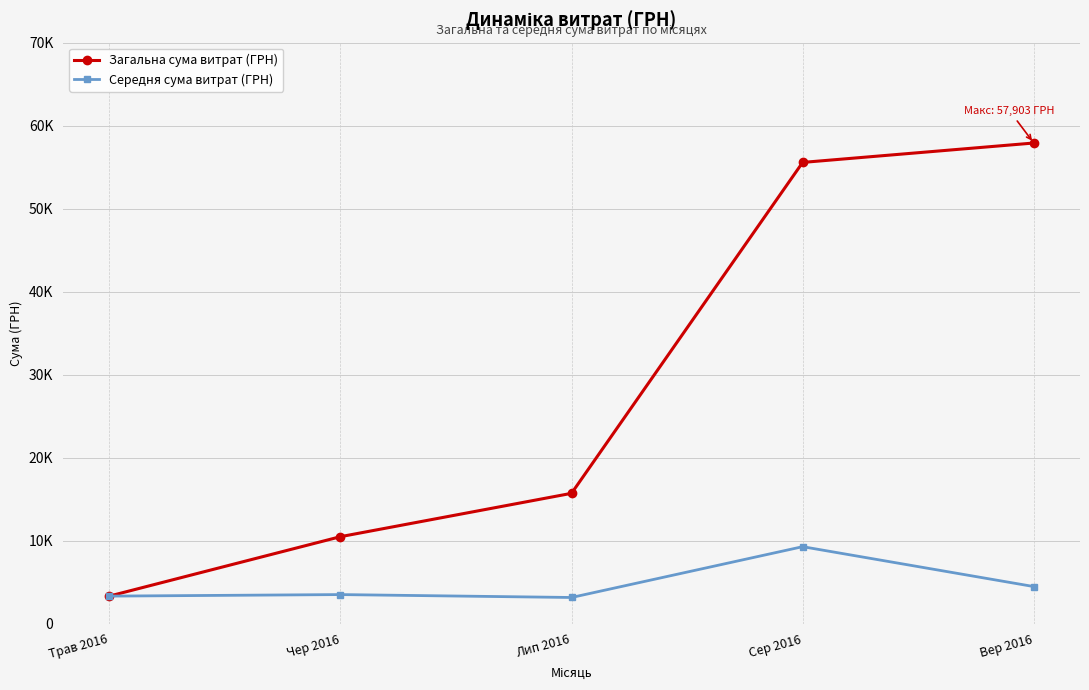

At which category does the chart reach its peak across all series?

Вер 2016